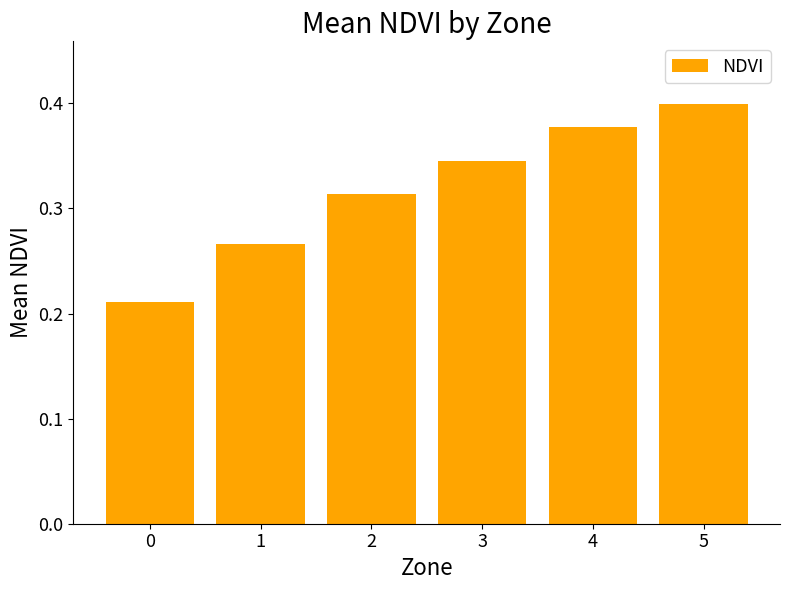

What is the sum of the values at 4 and 2?

0.7